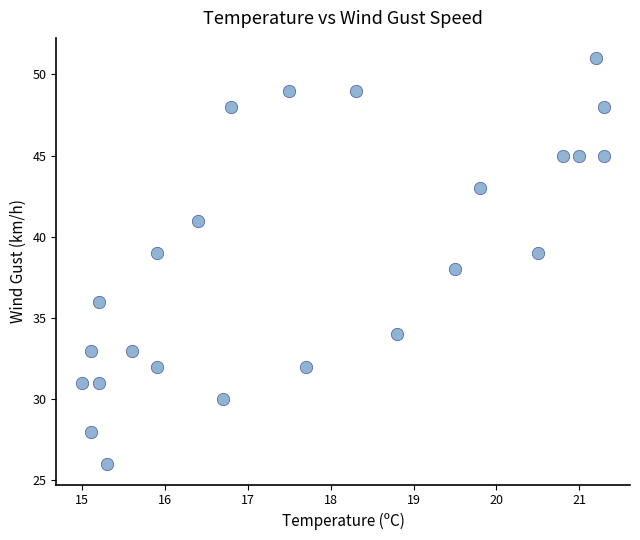

What is the range of Y values (max minus min)?

25